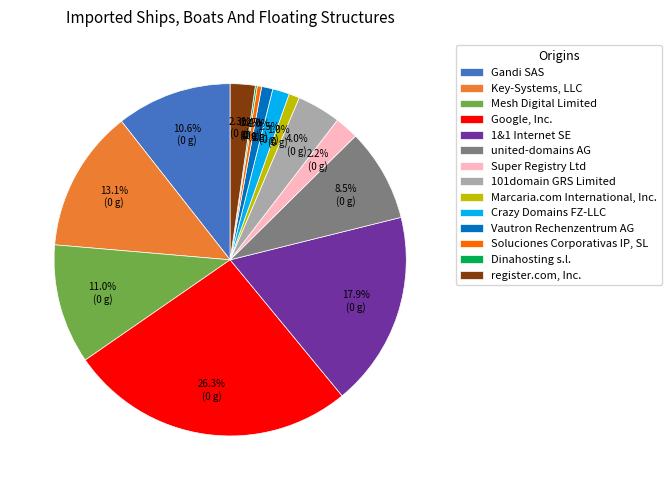

Approximately how many times larger is the value at Soluciones Corporativas IP, SL compared to Vautron Rechenzentrum AG?

0.4